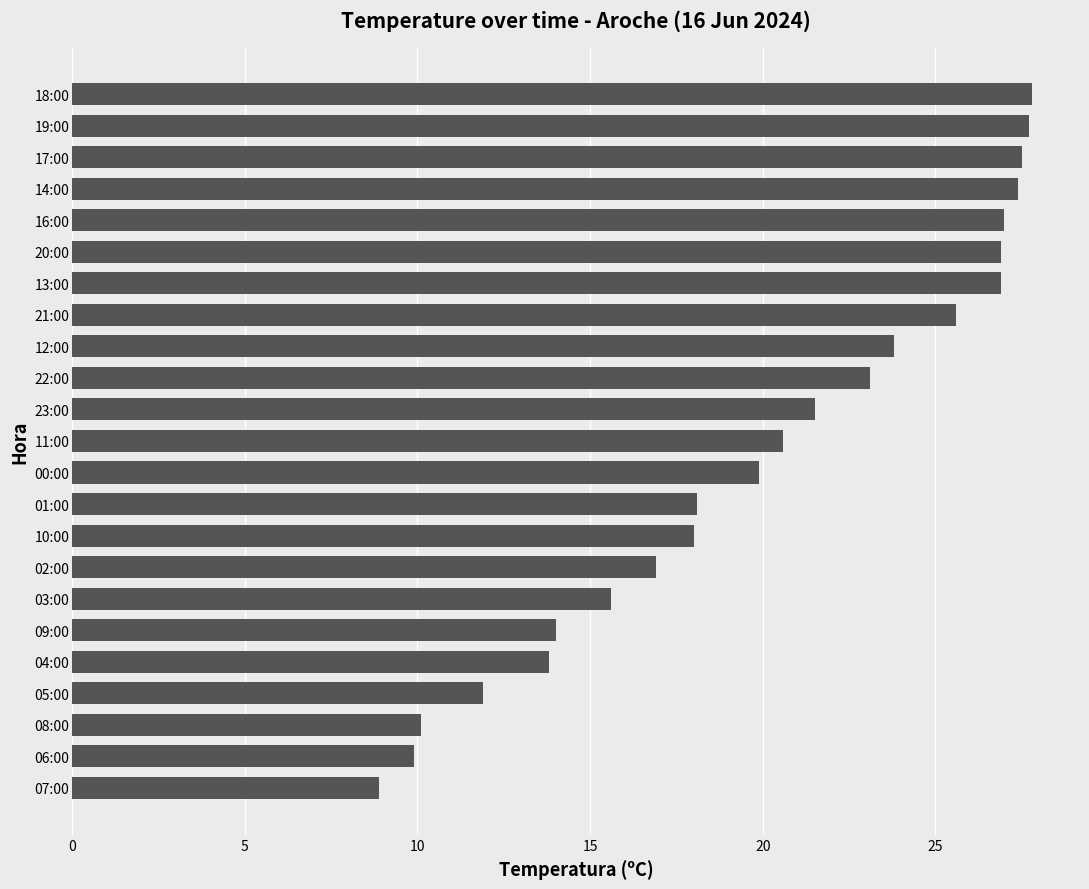

Which category has the lowest value across all series?

07:00